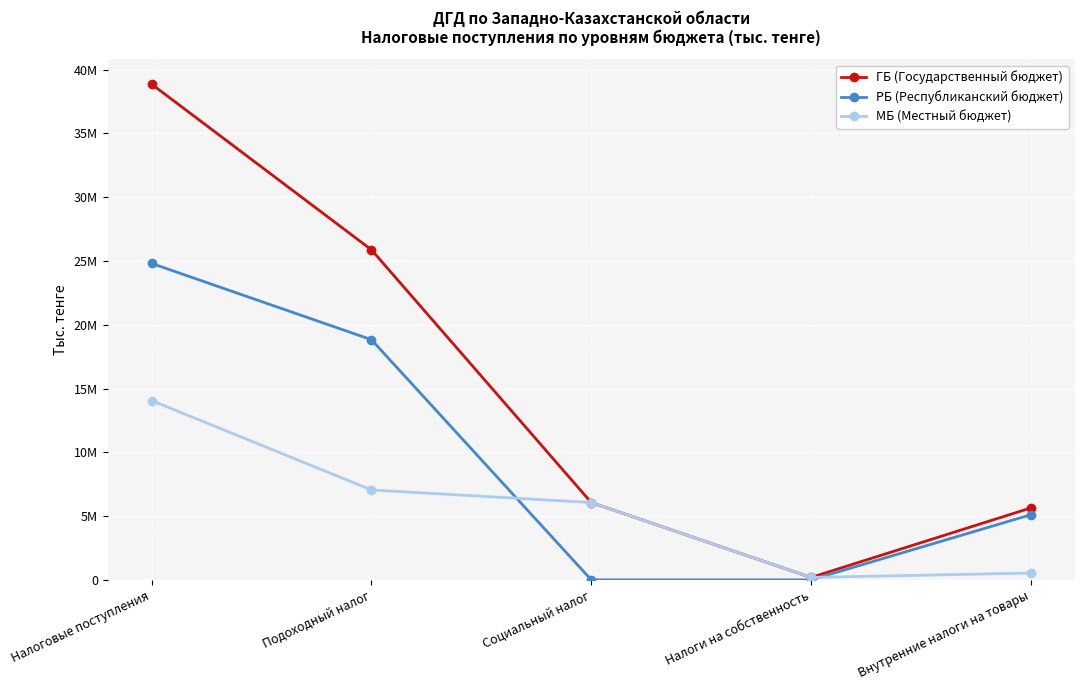

Is the value of РБ (Республиканский бюджет) at Налоги на собственность greater than the value of ГБ (Государственный бюджет) at Налоги на собственность?

No